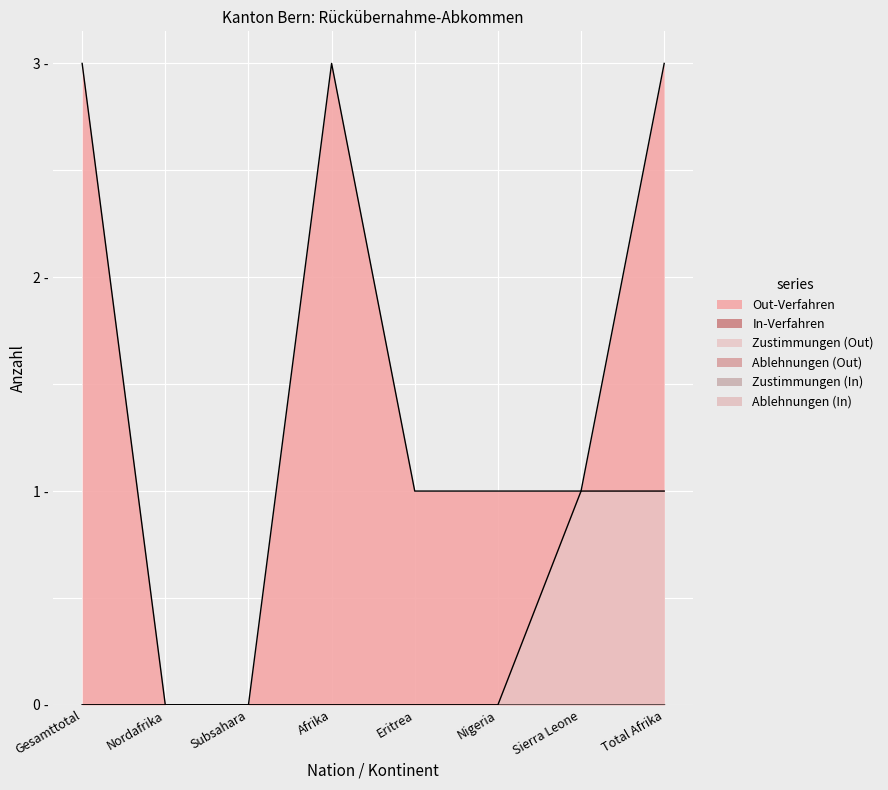

True or false: Ablehnungen (Out) and Ablehnungen (In) cross at least once.

False